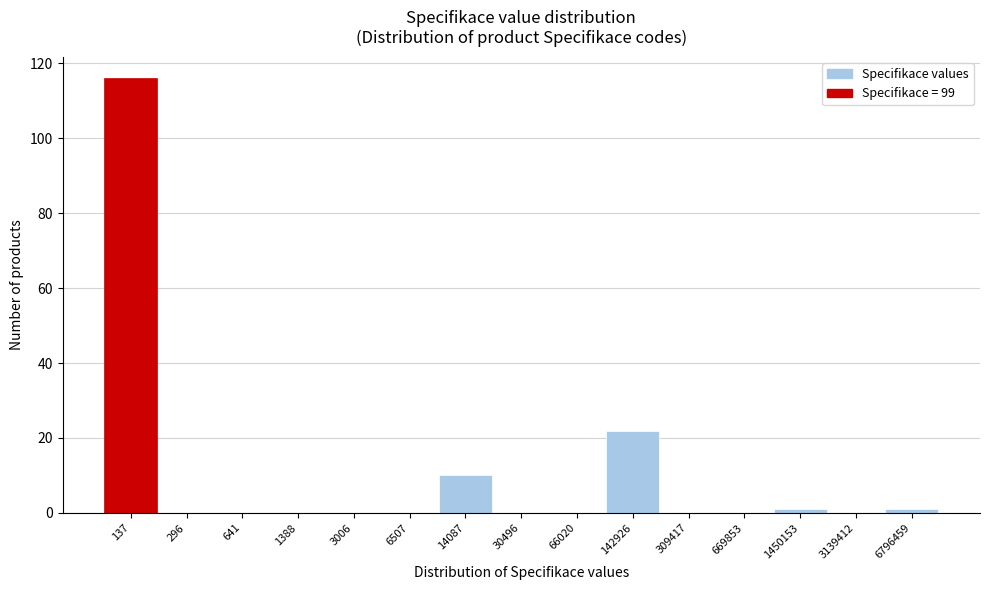

Reading left to right, extract all data points from this chart.

137=116	296=0	641=0	1388=0	3006=0	6507=0	14087=10	30496=0	66020=0	142926=22	309417=0	669853=0	1450153=1	3139412=0	6796459=1